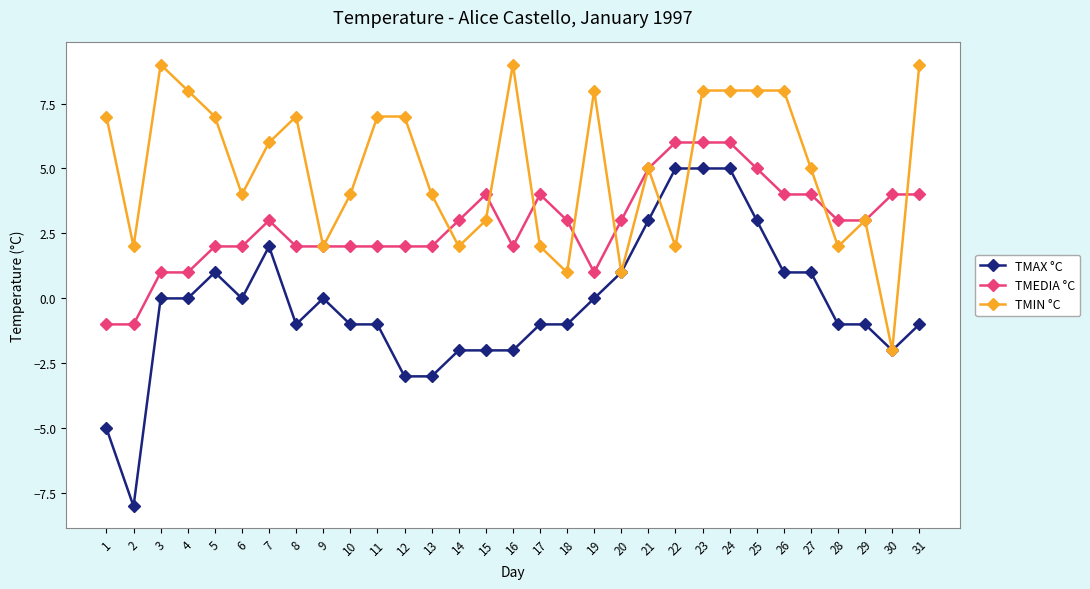

What is the smallest value displayed?

-8